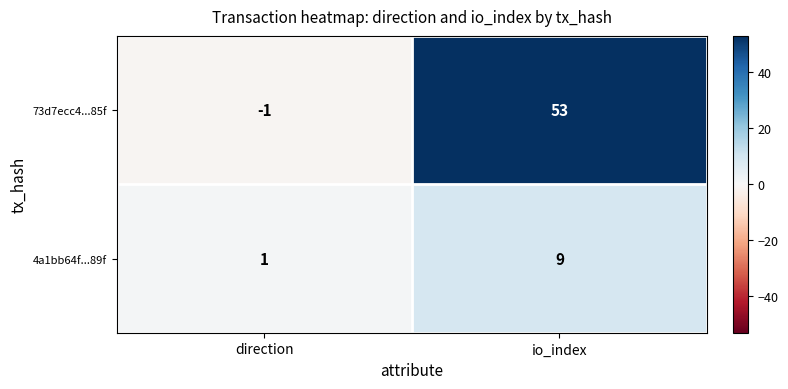

Which label corresponds to the largest value in the chart?

io_index